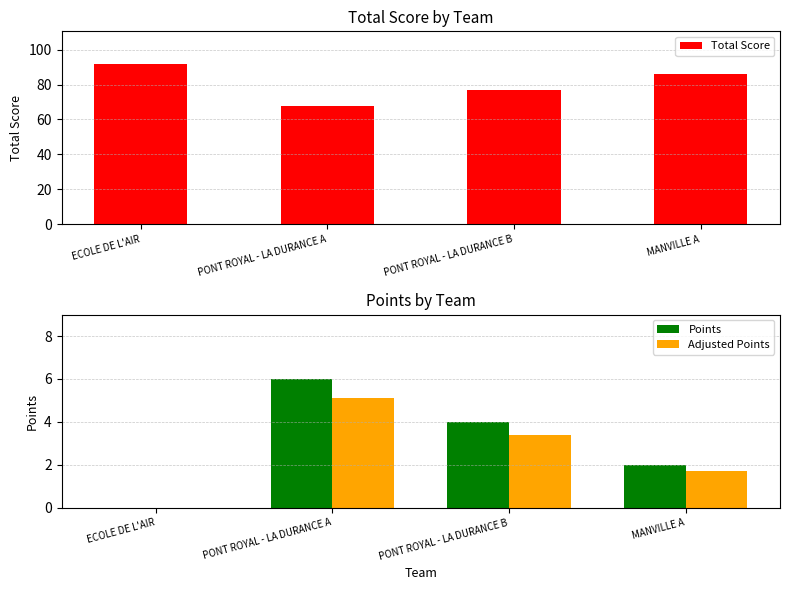

Is it true that Adjusted Points equals 3.2 at PONT ROYAL - LA DURANCE A?

False